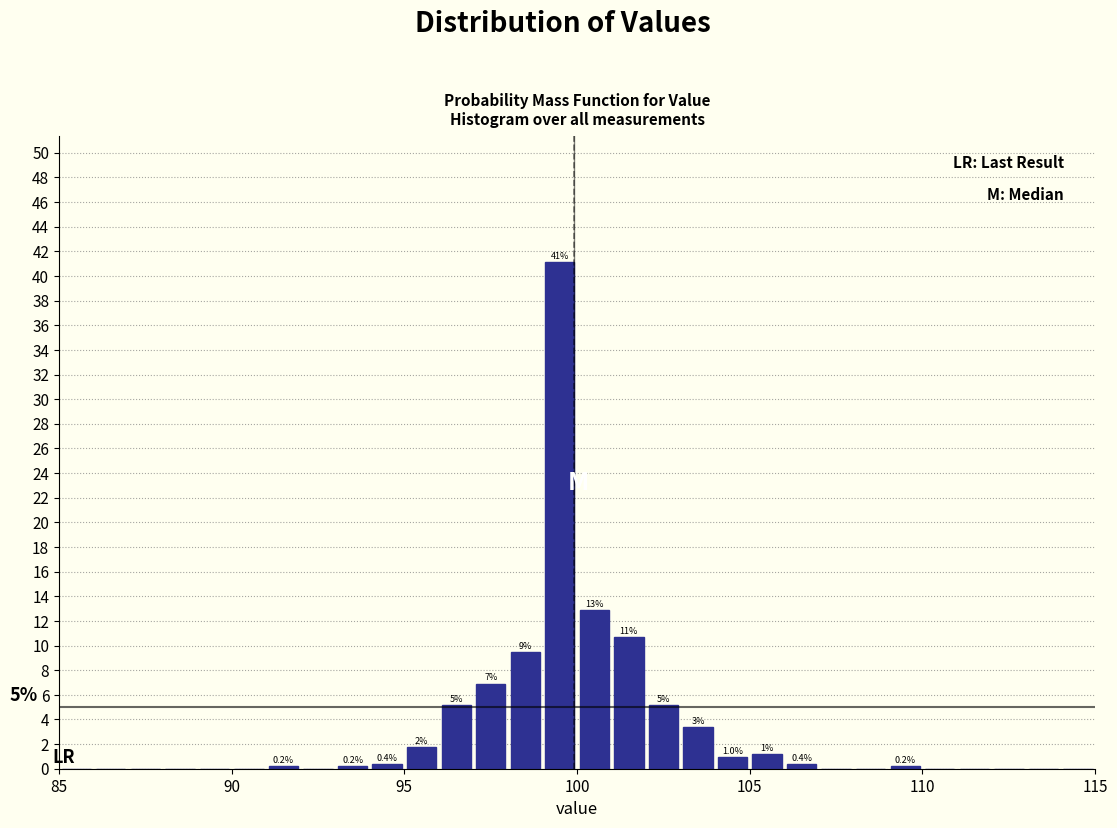

Around what value on the x-axis is the tallest bar? Give the approximate position of its centre, as read against the axis.

99.5